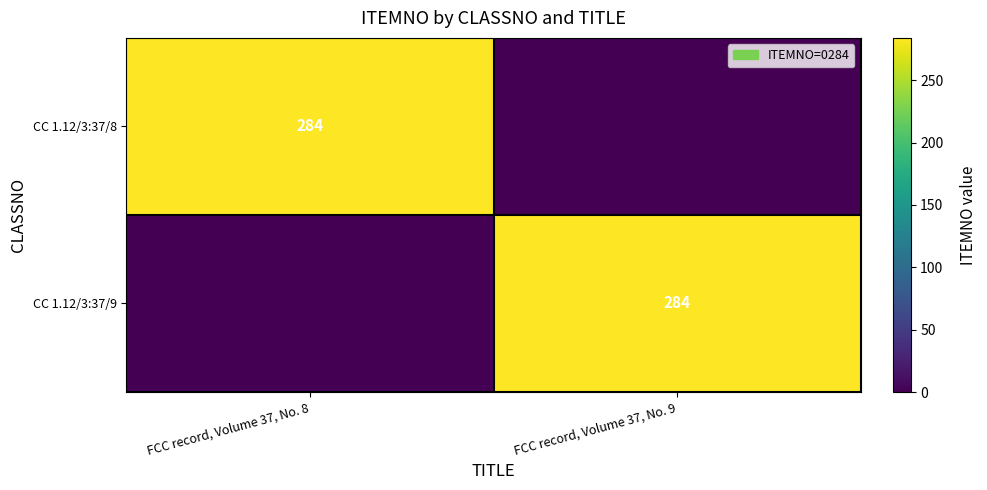

The value of CC 1.12/3:37/8 at FCC record, Volume 37, No. 8 is 185. True or false?

False